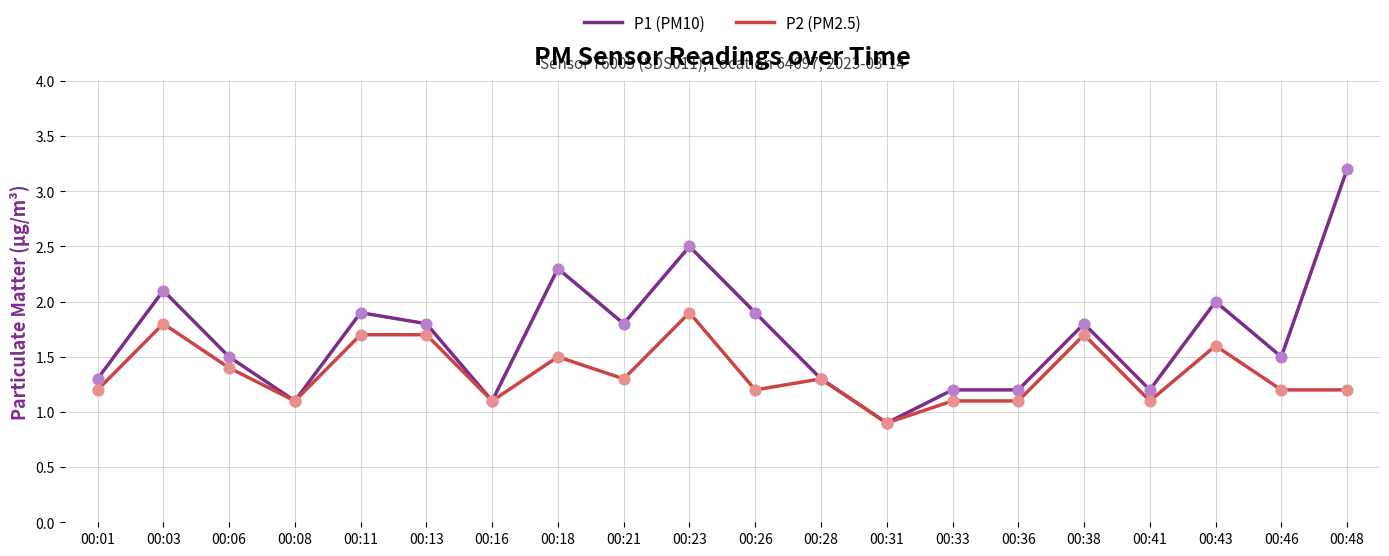

What are all the series names shown in the legend?

P1 (PM10), P2 (PM2.5)